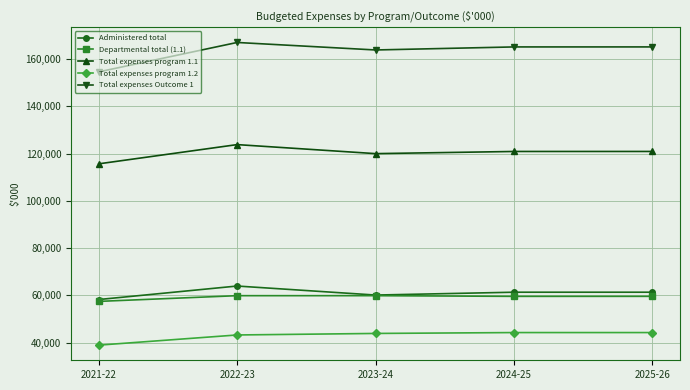

What is the maximum value shown in the chart?

167083